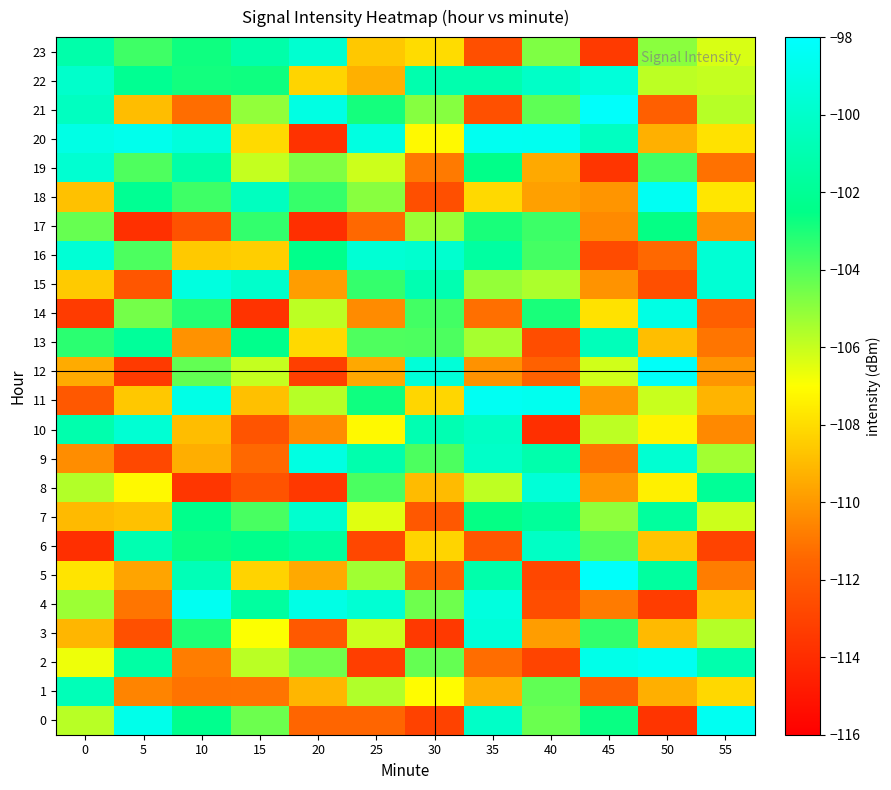

Which category has the highest value across all series?

45